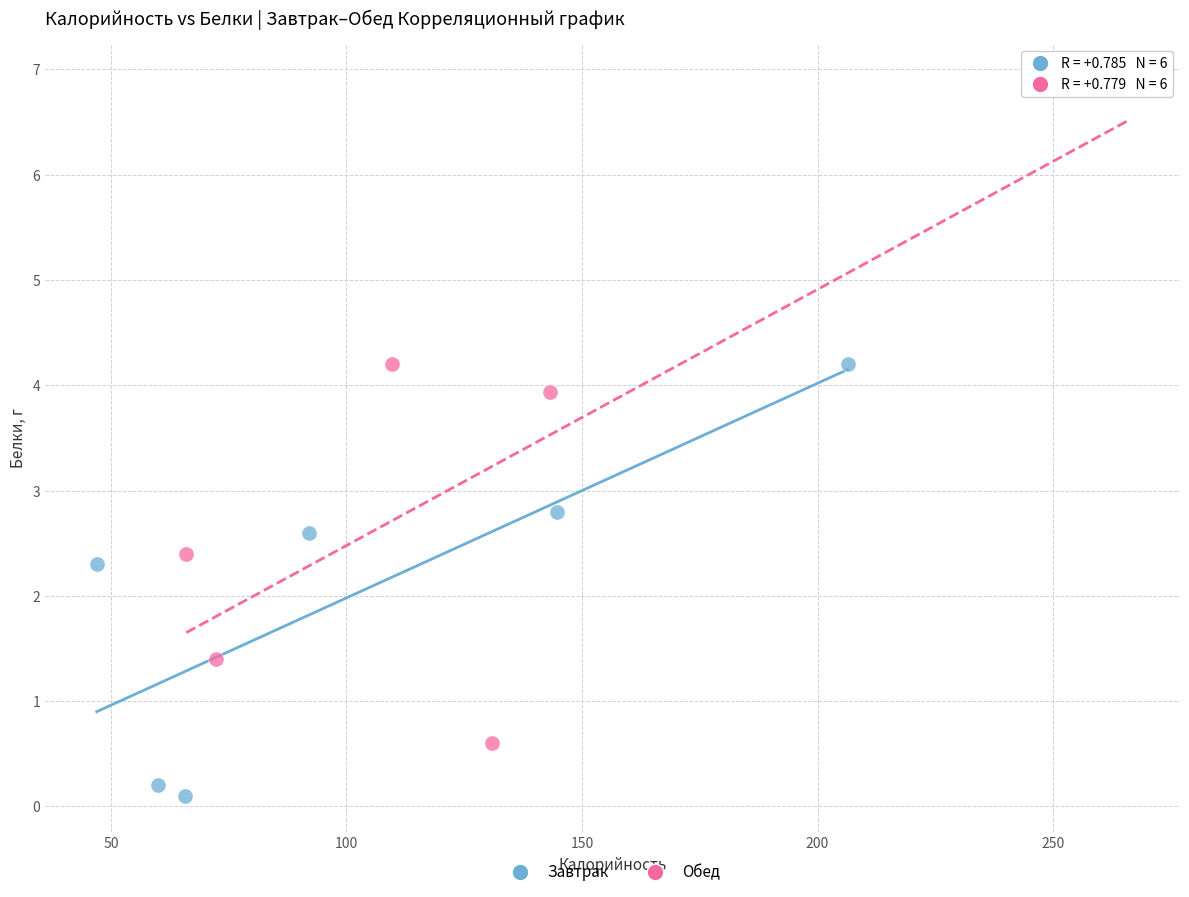

Which series has the widest spread of Y values?

Обед